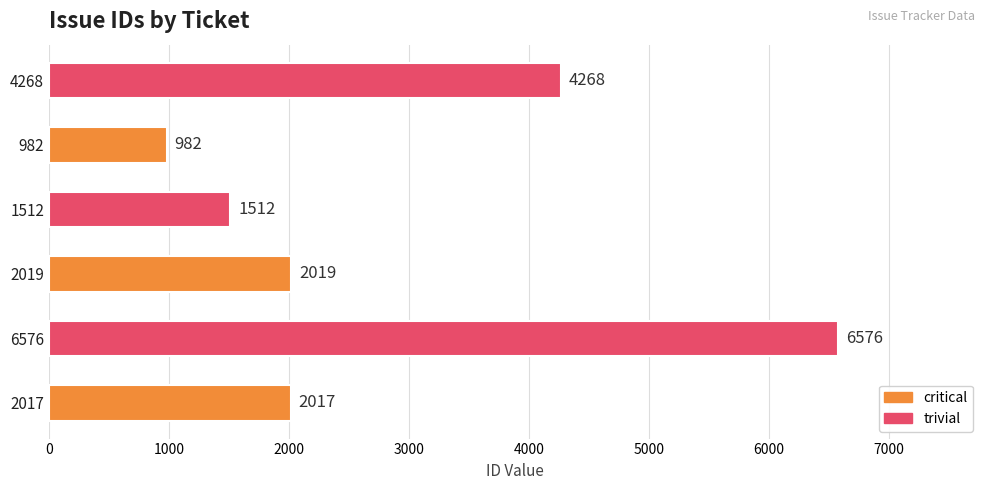

What is the change in value from 6576 to 982?

-5594